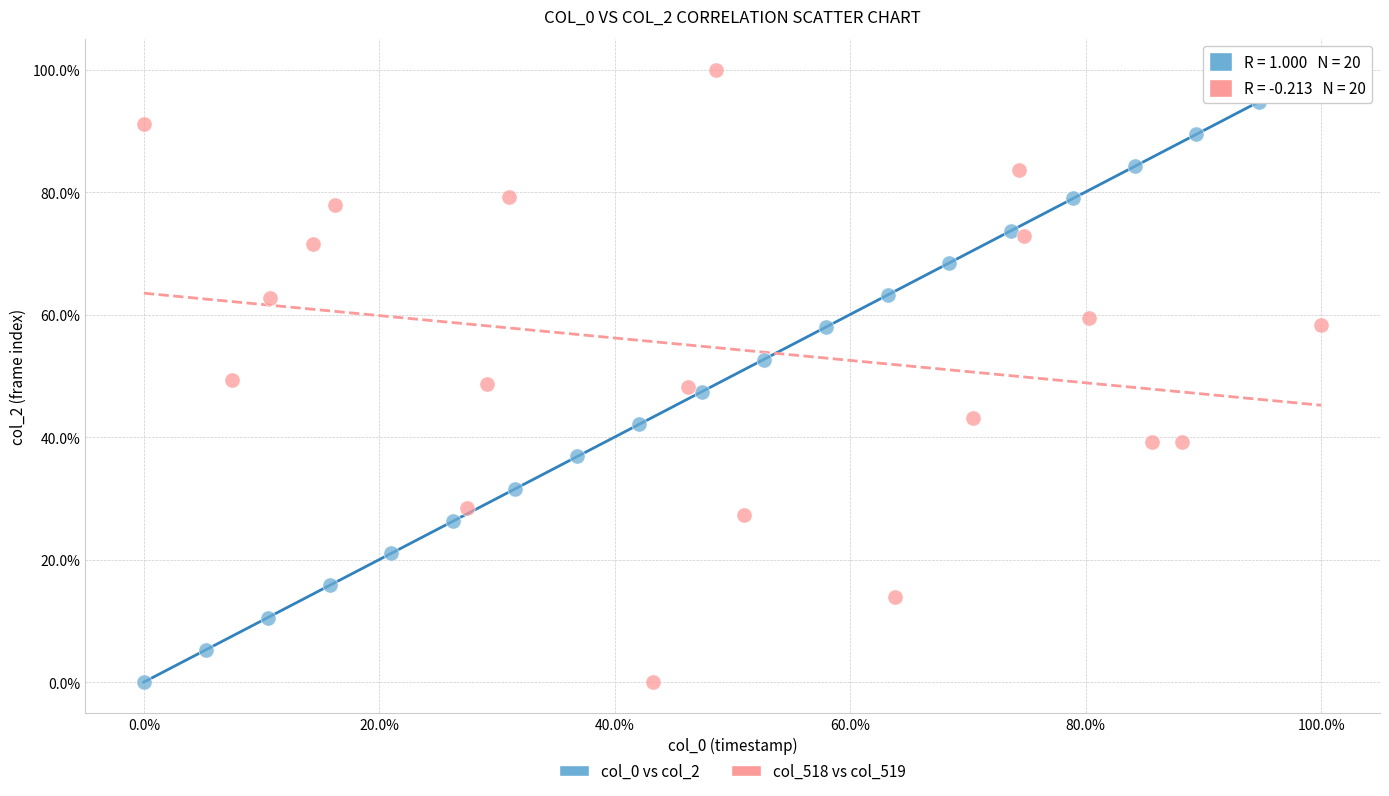

What are all the series names shown in the legend?

col_0 vs col_2, col_518 vs col_519